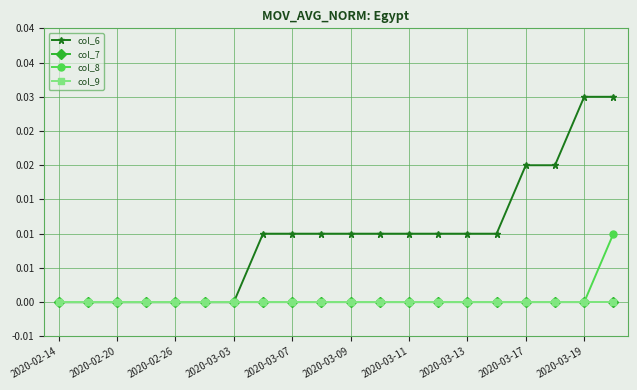

Is this an area chart (filled region under the line)?

No